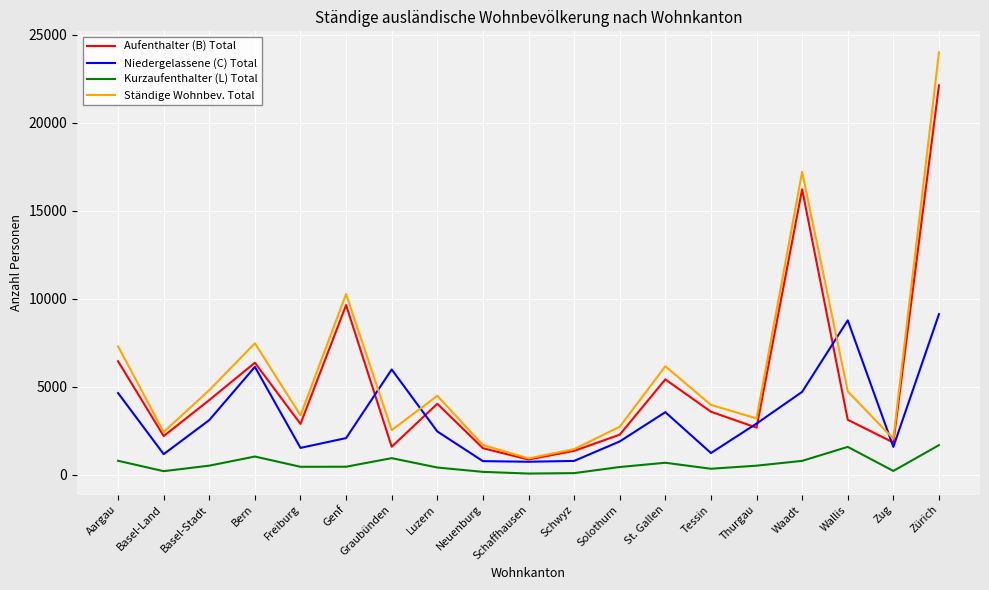

True or false: Aufenthalter (B) Total and Kurzaufenthalter (L) Total intersect in this chart.

False